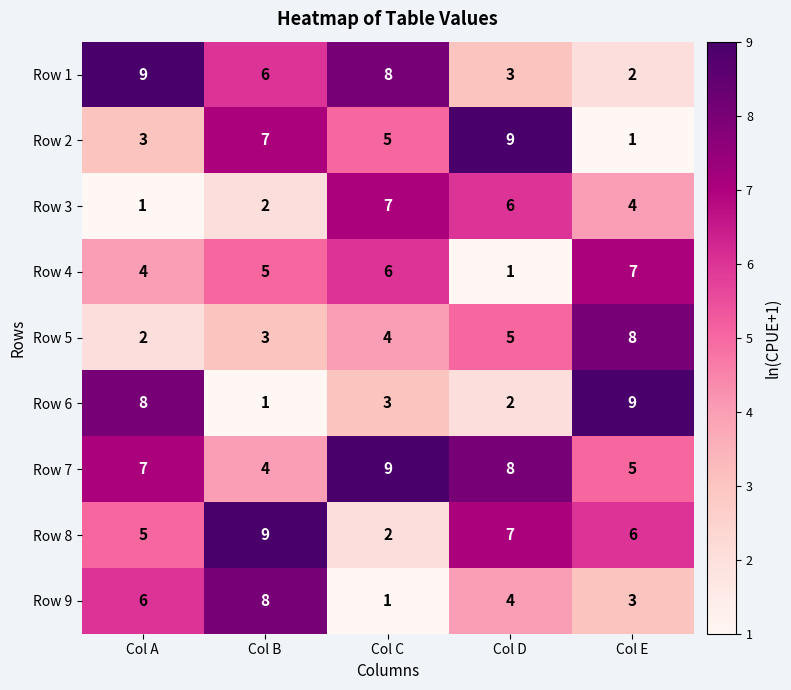

How many distinct data groups are displayed?

9